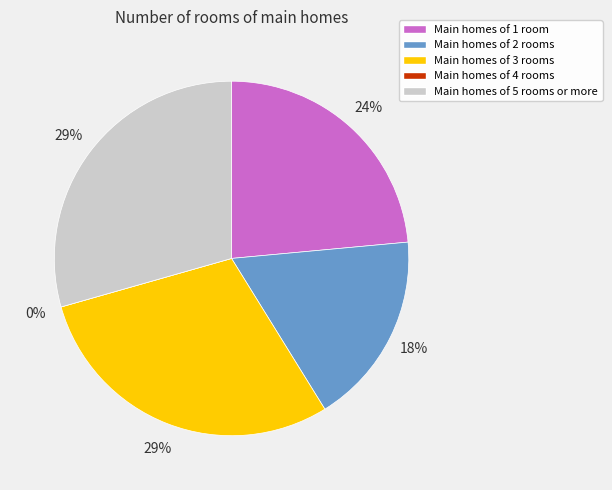

Which category has the biggest portion of the pie?

3